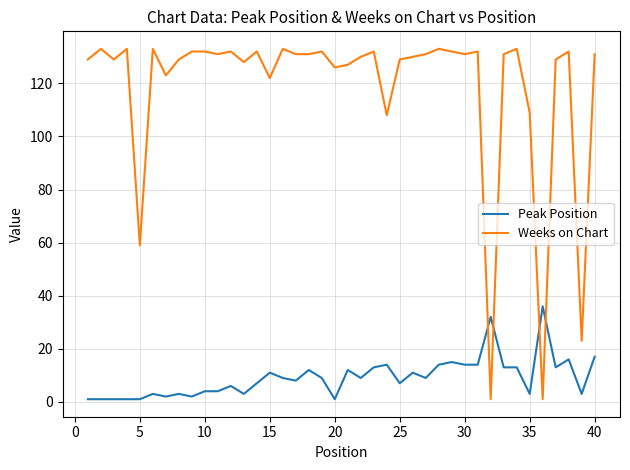

Reading right to left, transcribe all the data shown in this chart.

Peak Position: 17	3	16	13	36	3	13	13	32	14	14	15	14	9	11	7	14	13	9	12	1	9	12	8	9	11	7	3	6	4	4	2	3	2	3	1	1	1	1	1
Weeks on Chart: 131	23	132	129	1	109	133	131	1	132	131	132	133	131	130	129	108	132	130	127	126	132	131	131	133	122	132	128	132	131	132	132	129	123	133	59	133	129	133	129